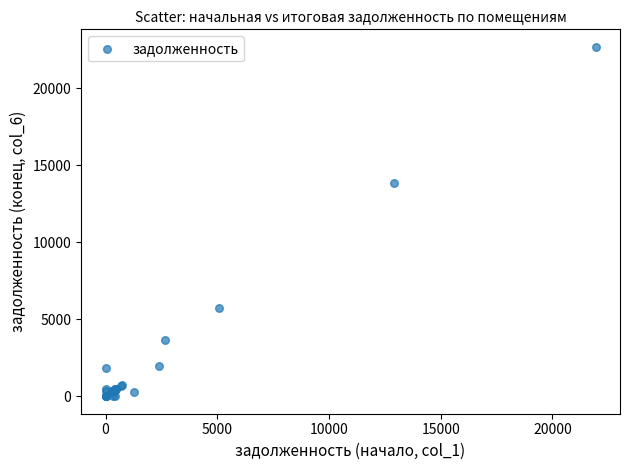

What Y value in the scatter plot is closest to 11351?

13849.4